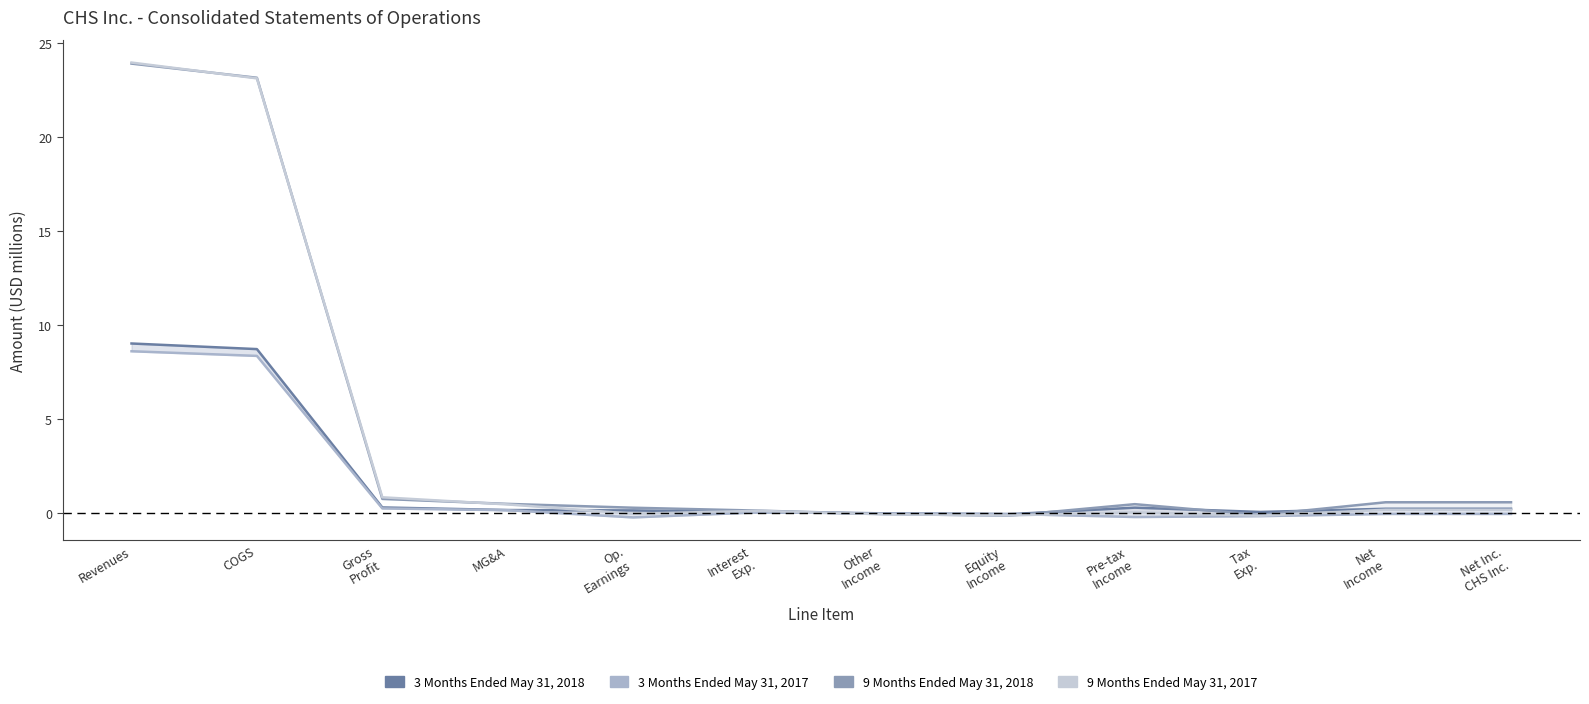

What are all the series names shown in the legend?

3 Months Ended May 31, 2018, 3 Months Ended May 31, 2017, 9 Months Ended May 31, 2018, 9 Months Ended May 31, 2017